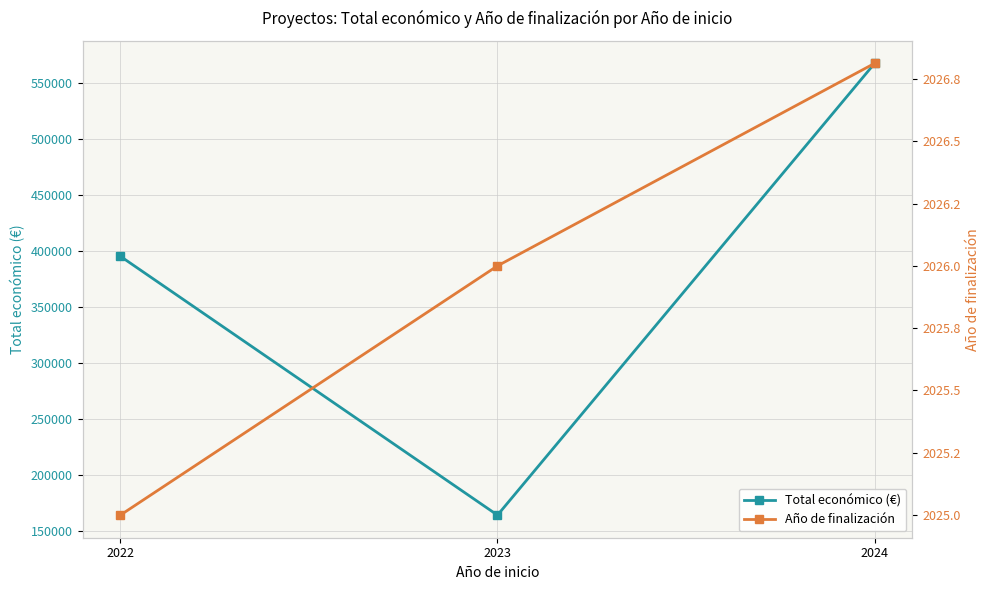

How many values in the Total económico (€) series exceed 395340?

1